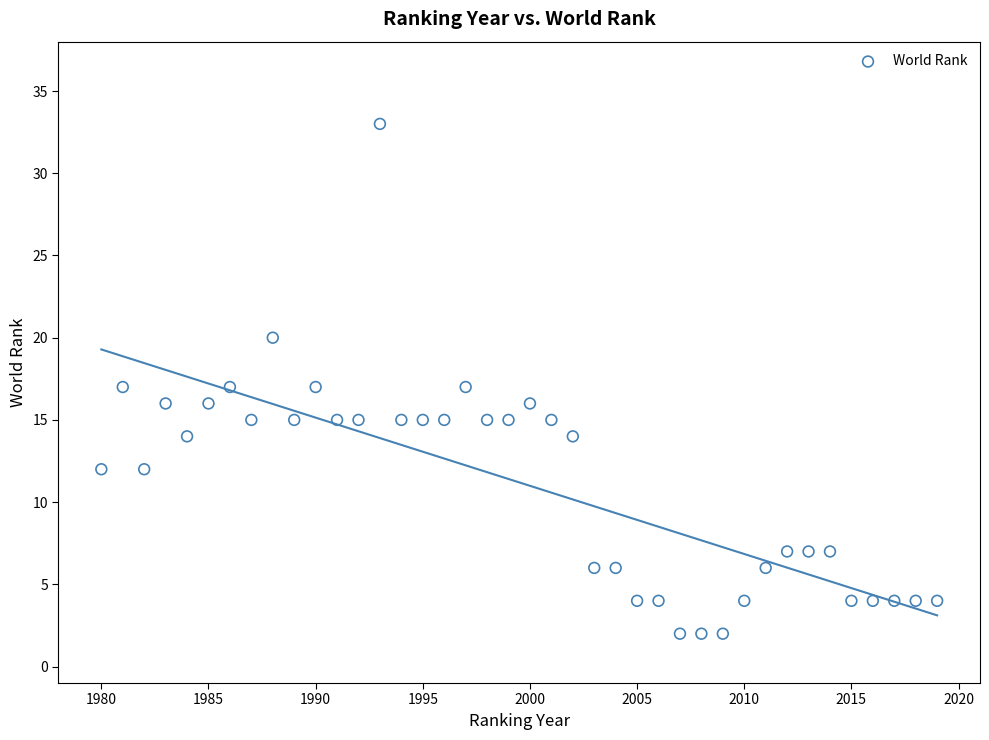

What is the range of Y values (max minus min)?

31